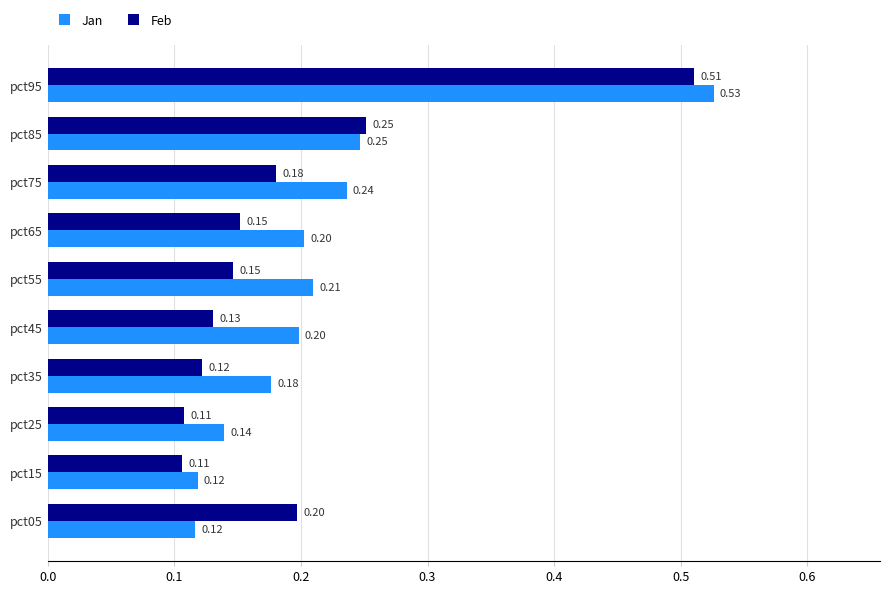

At which category is the sum across all series the highest?

pct95